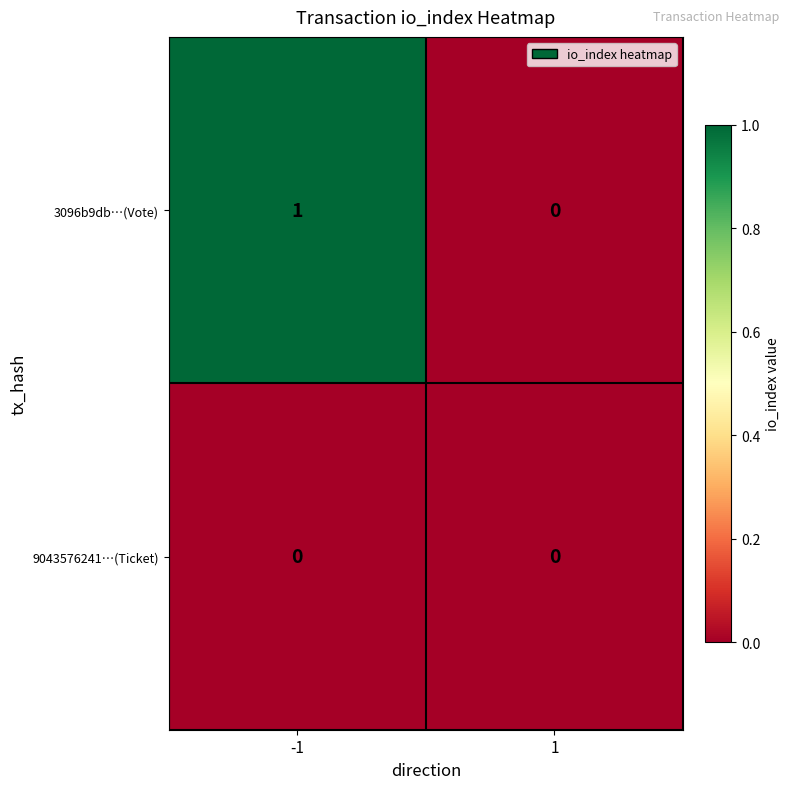

List the series in order of their overall mean, lowest first.

9043576241…(Ticket), 3096b9db…(Vote)